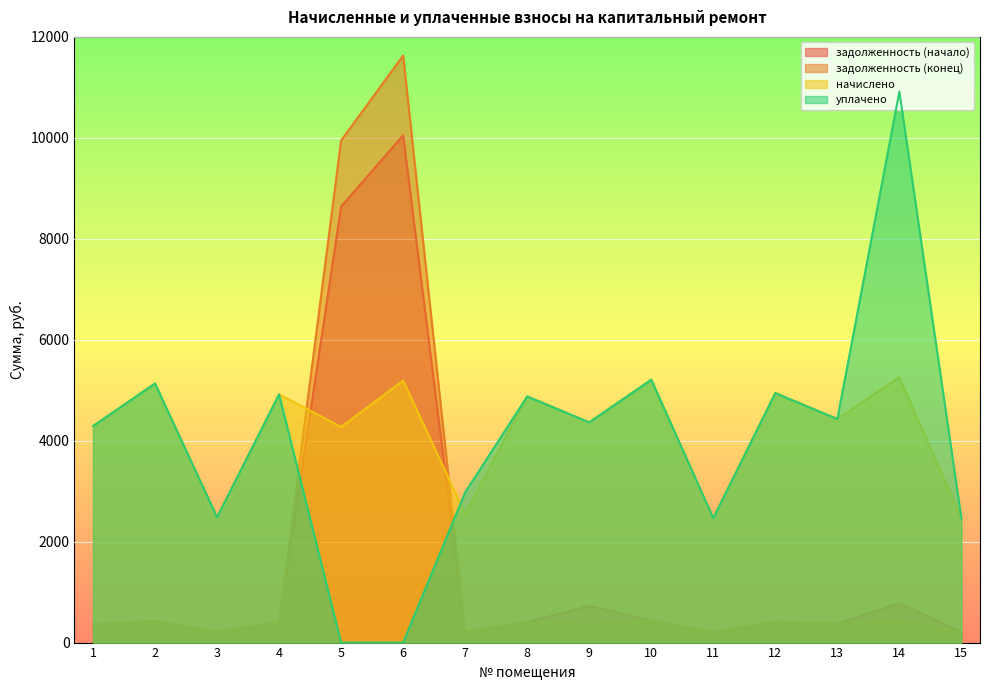

At which label does задолженность (конец) first exceed 406?

2